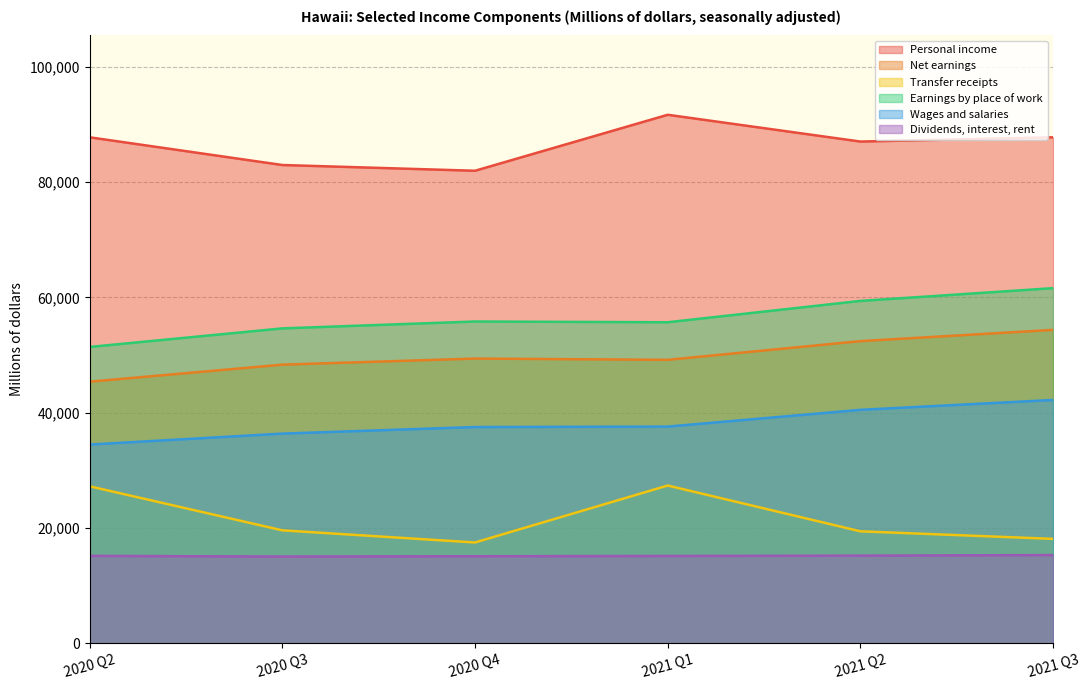

What are all the series names shown in the legend?

Personal income, Net earnings, Transfer receipts, Earnings by place of work, Wages and salaries, Dividends, interest, rent